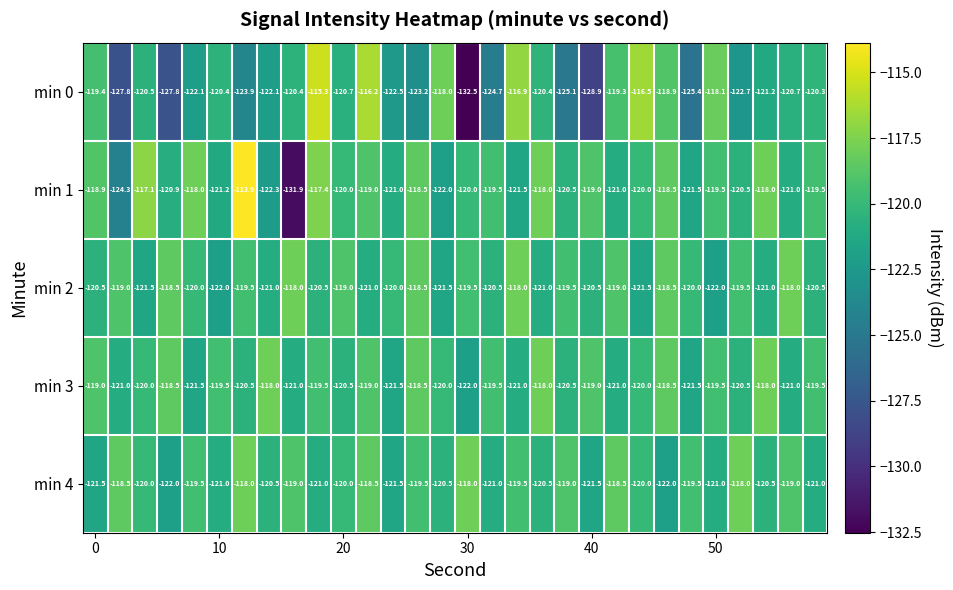

How many distinct data groups are displayed?

5